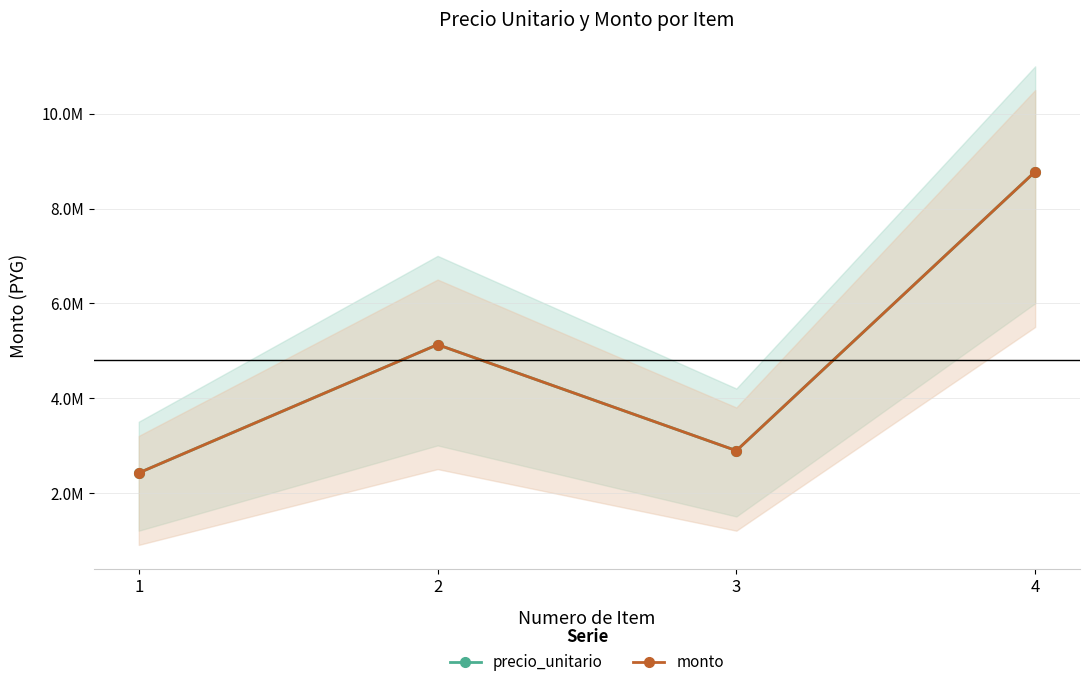

Which has a higher value, 3 or 4?

4